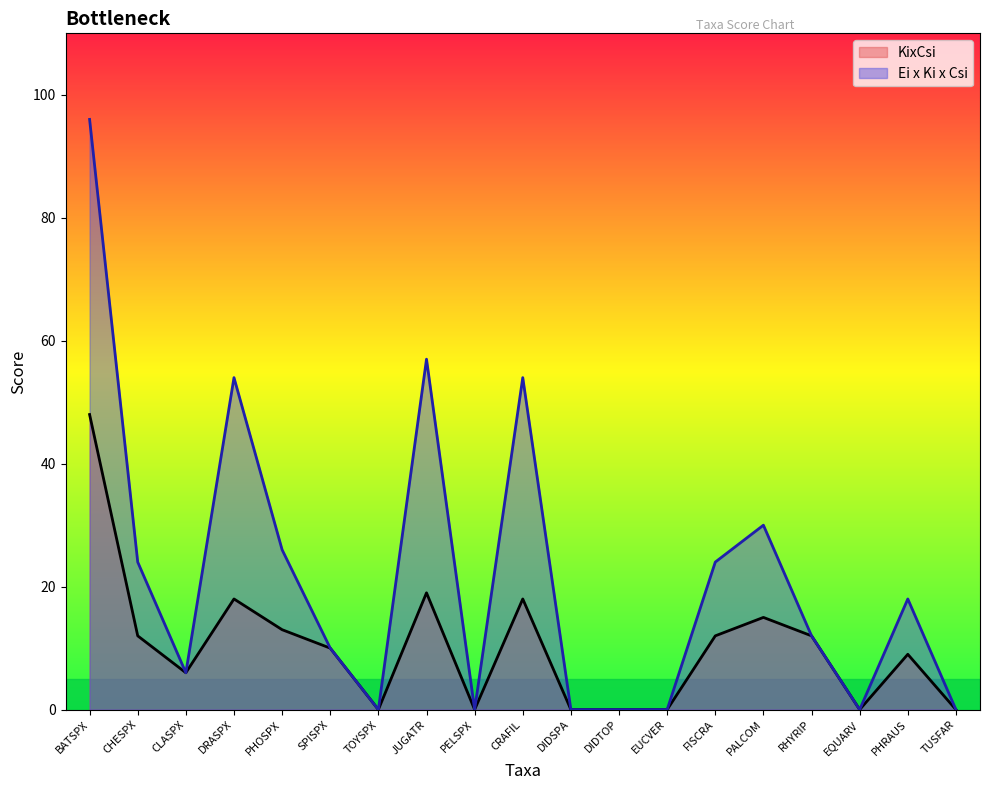

Reading right to left, list all the values displayed in this chart.

KixCsi: TUSFAR=0	PHRAUS=9	EQUARV=0	RHYRIP=12	PALCOM=15	FISCRA=12	EUCVER=0	DIDTOP=0	DIDSPA=0	CRAFIL=18	PELSPX=0	JUGATR=19	TOYSPX=0	SPISPX=10	PHOSPX=13	DRASPX=18	CLASPX=6	CHESPX=12	BATSPX=48
Ei x Ki x Csi: TUSFAR=0	PHRAUS=18	EQUARV=0	RHYRIP=12	PALCOM=30	FISCRA=24	EUCVER=0	DIDTOP=0	DIDSPA=0	CRAFIL=54	PELSPX=0	JUGATR=57	TOYSPX=0	SPISPX=10	PHOSPX=26	DRASPX=54	CLASPX=6	CHESPX=24	BATSPX=96